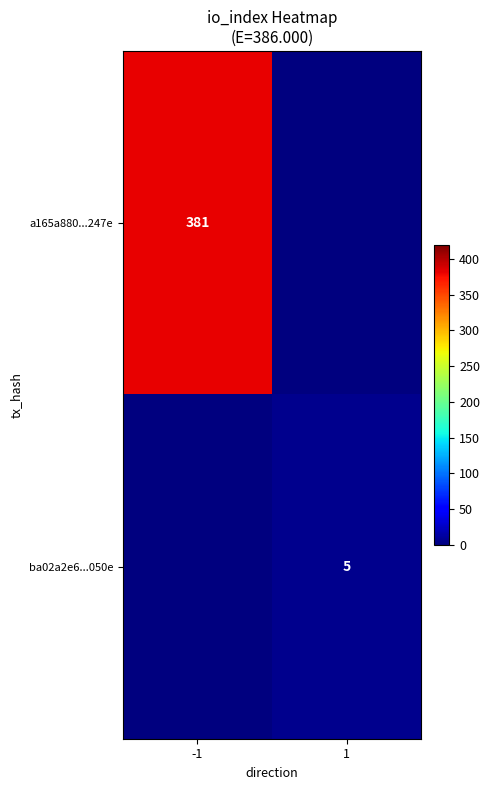

Is it true that a165a880...247e equals 381 at -1?

True